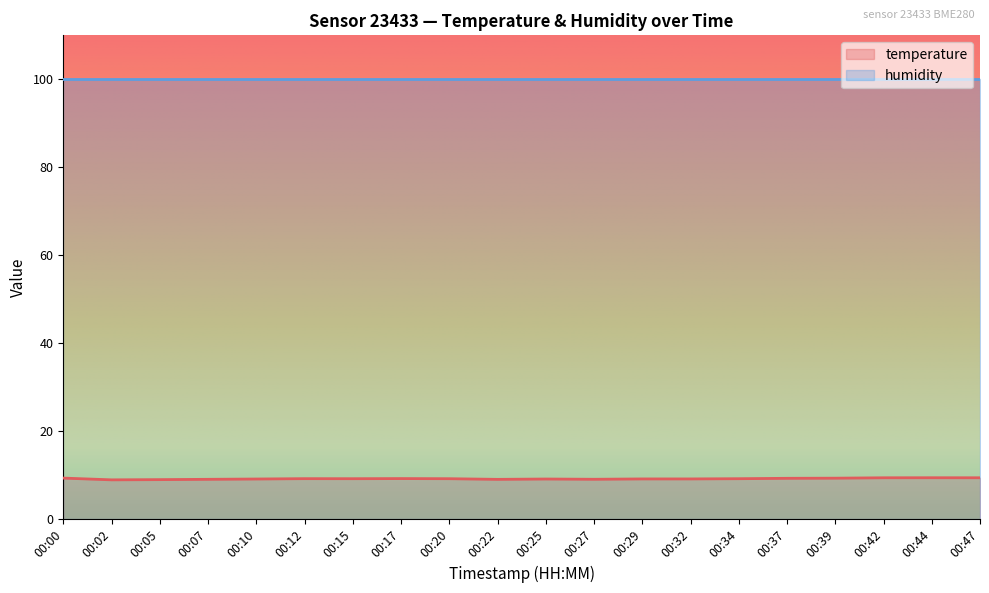

What is the smallest value displayed?

8.9